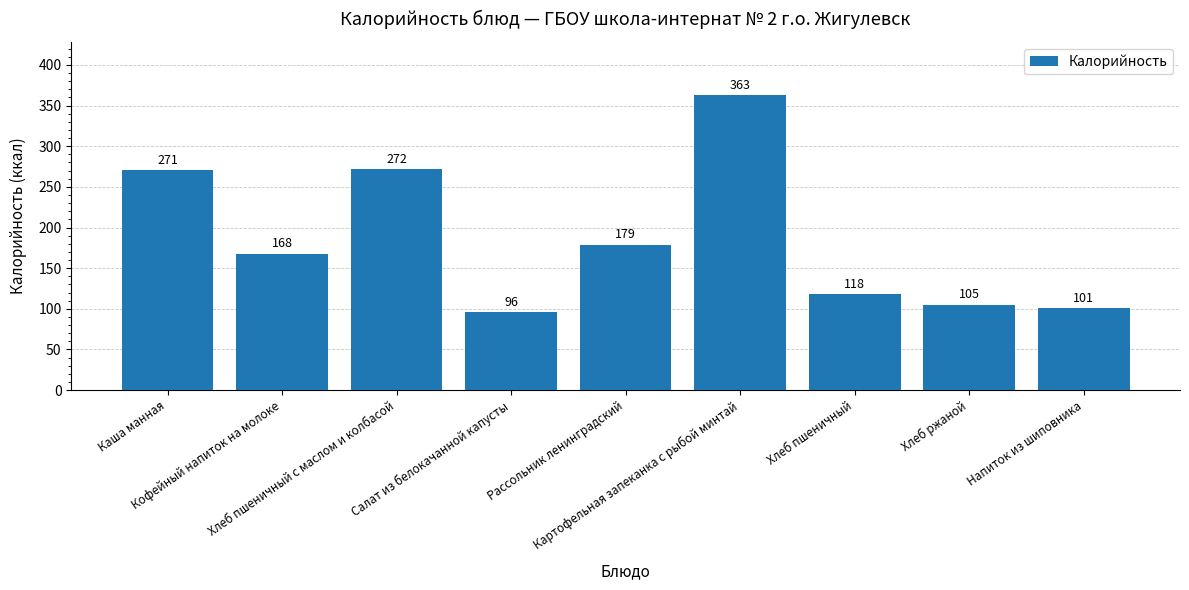

What is the difference between the maximum and minimum values?

267